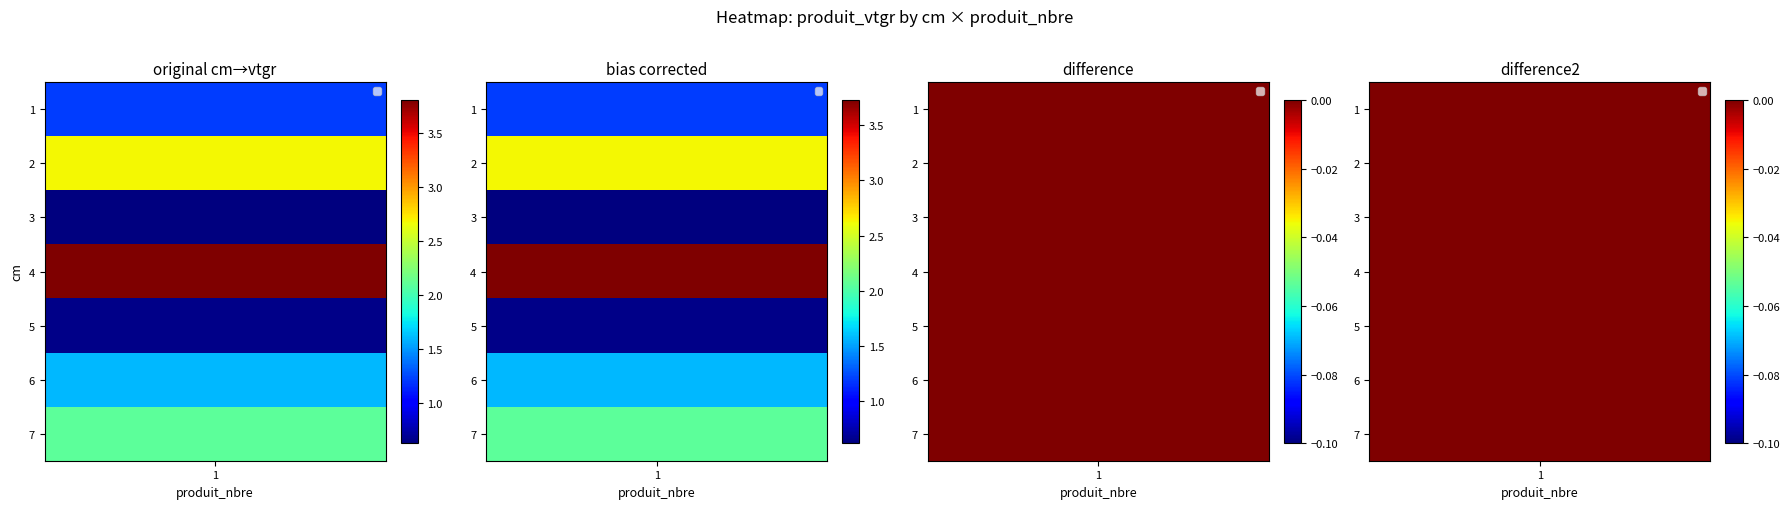

List the labels in order of value, smallest first.

3, 5, 1, 6, 7, 2, 4